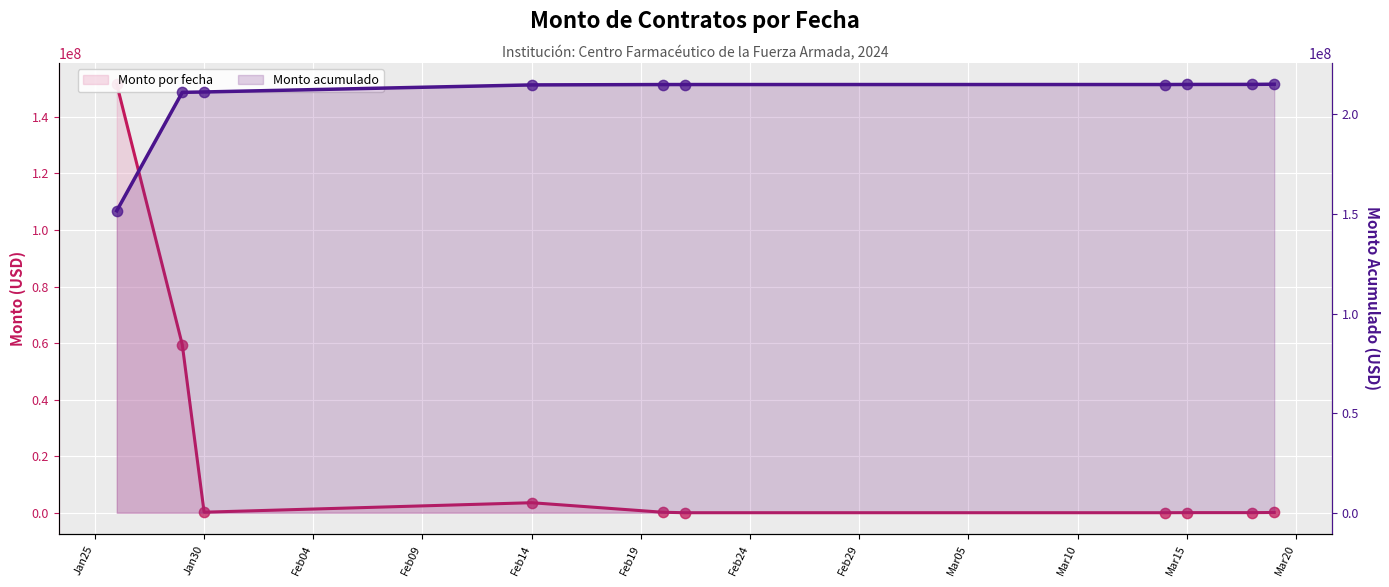

What is the total value across all series at Feb19?

214941683.5